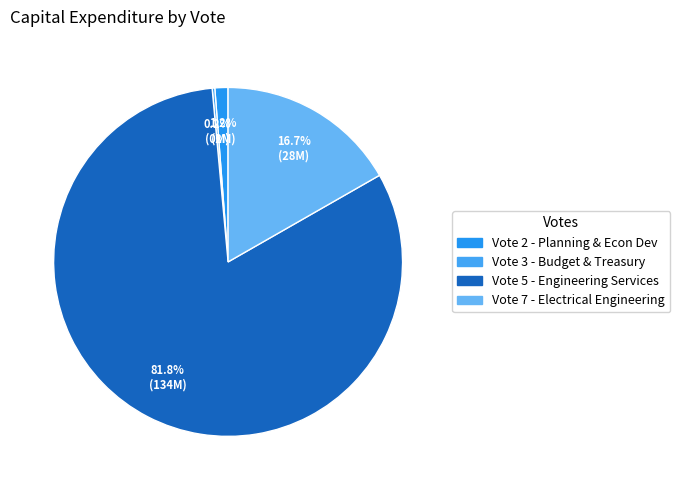

Is Vote 5 - Engineering Services the majority of the pie?

Yes